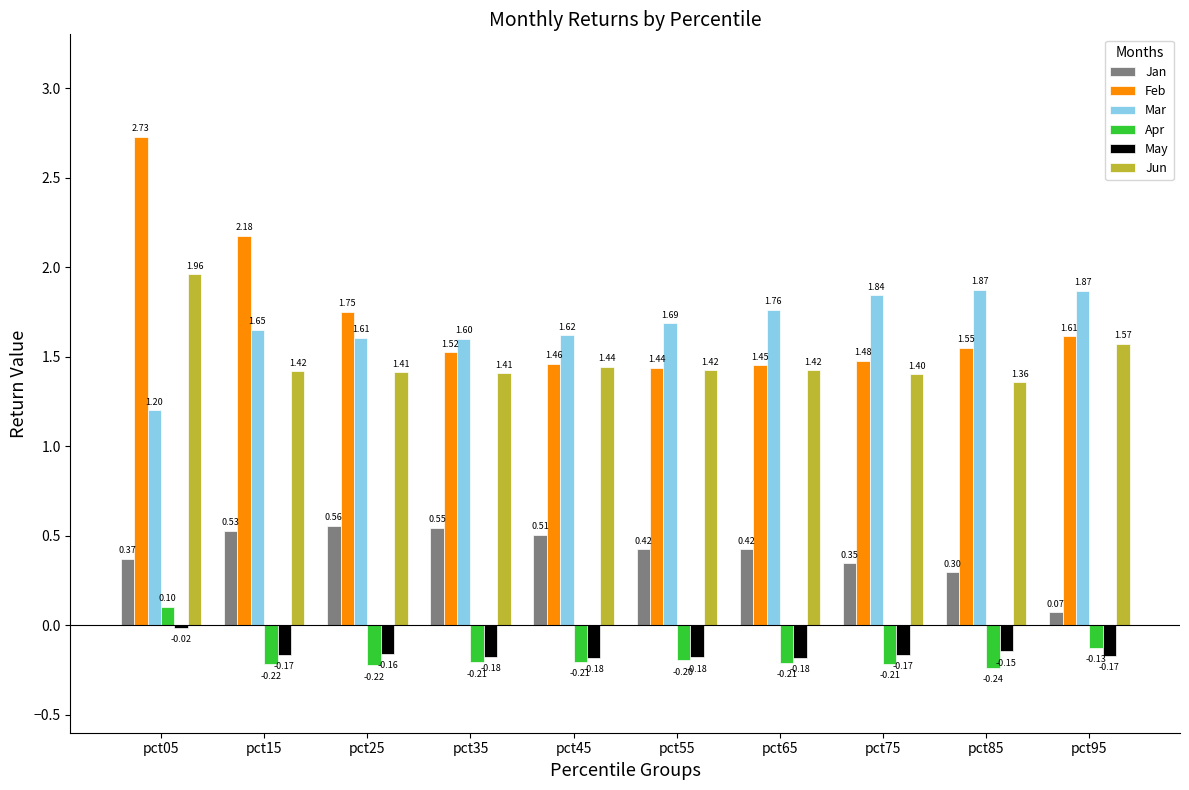

Rank the series by their maximum value, from lowest to highest.

May, Apr, Jan, Mar, Jun, Feb